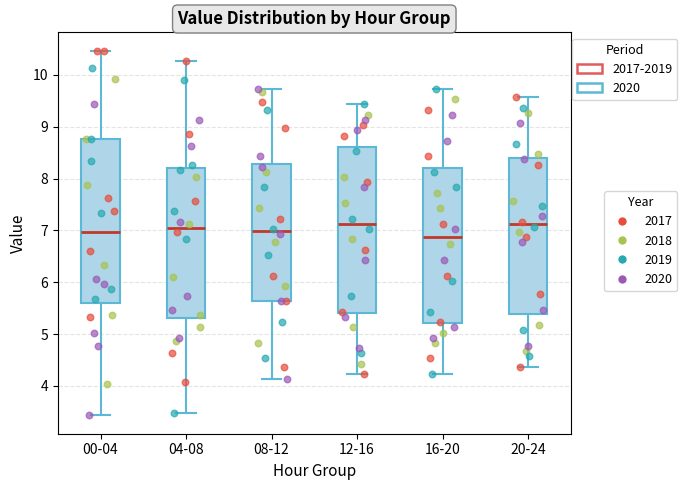

Where is the lower edge of the box for 20-24 on the y-axis? The values are not printed on the chart, so give them approximately, as read against the axis.

5.4